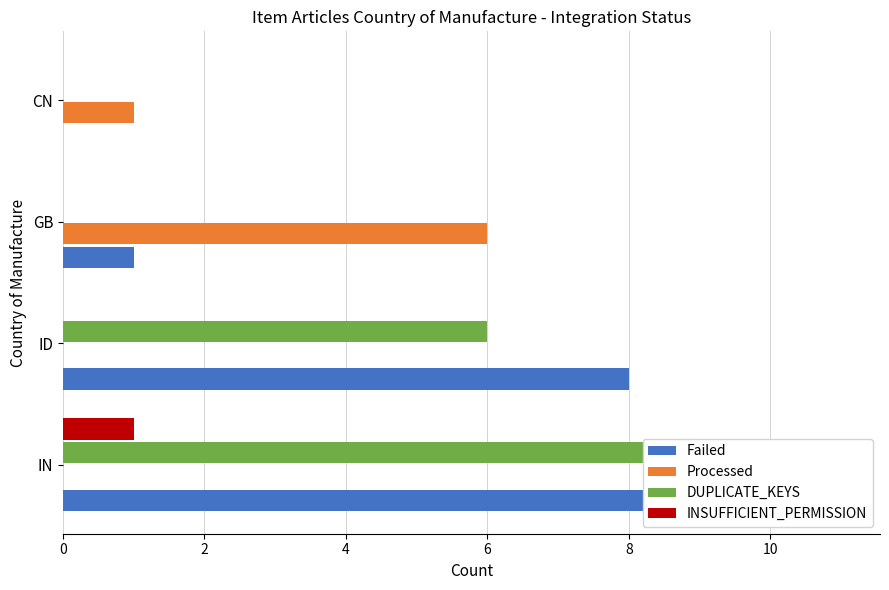

Is it true that Failed equals 2 at 2?

False